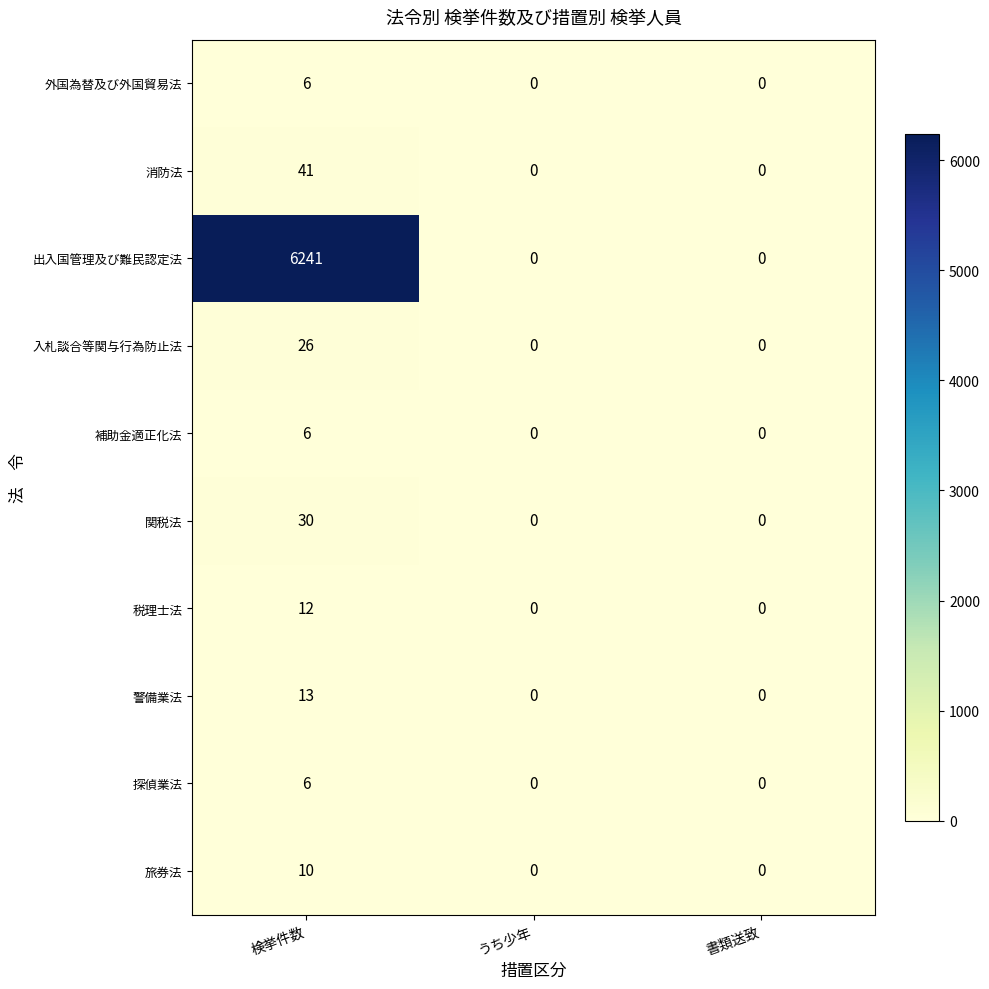

Which series has the largest range (max minus min)?

出入国管理及び難民認定法